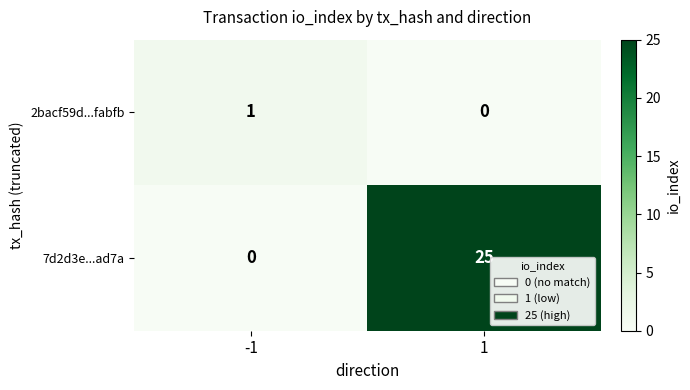

The value of 2bacf59d...fabfb at -1 is 2. True or false?

False